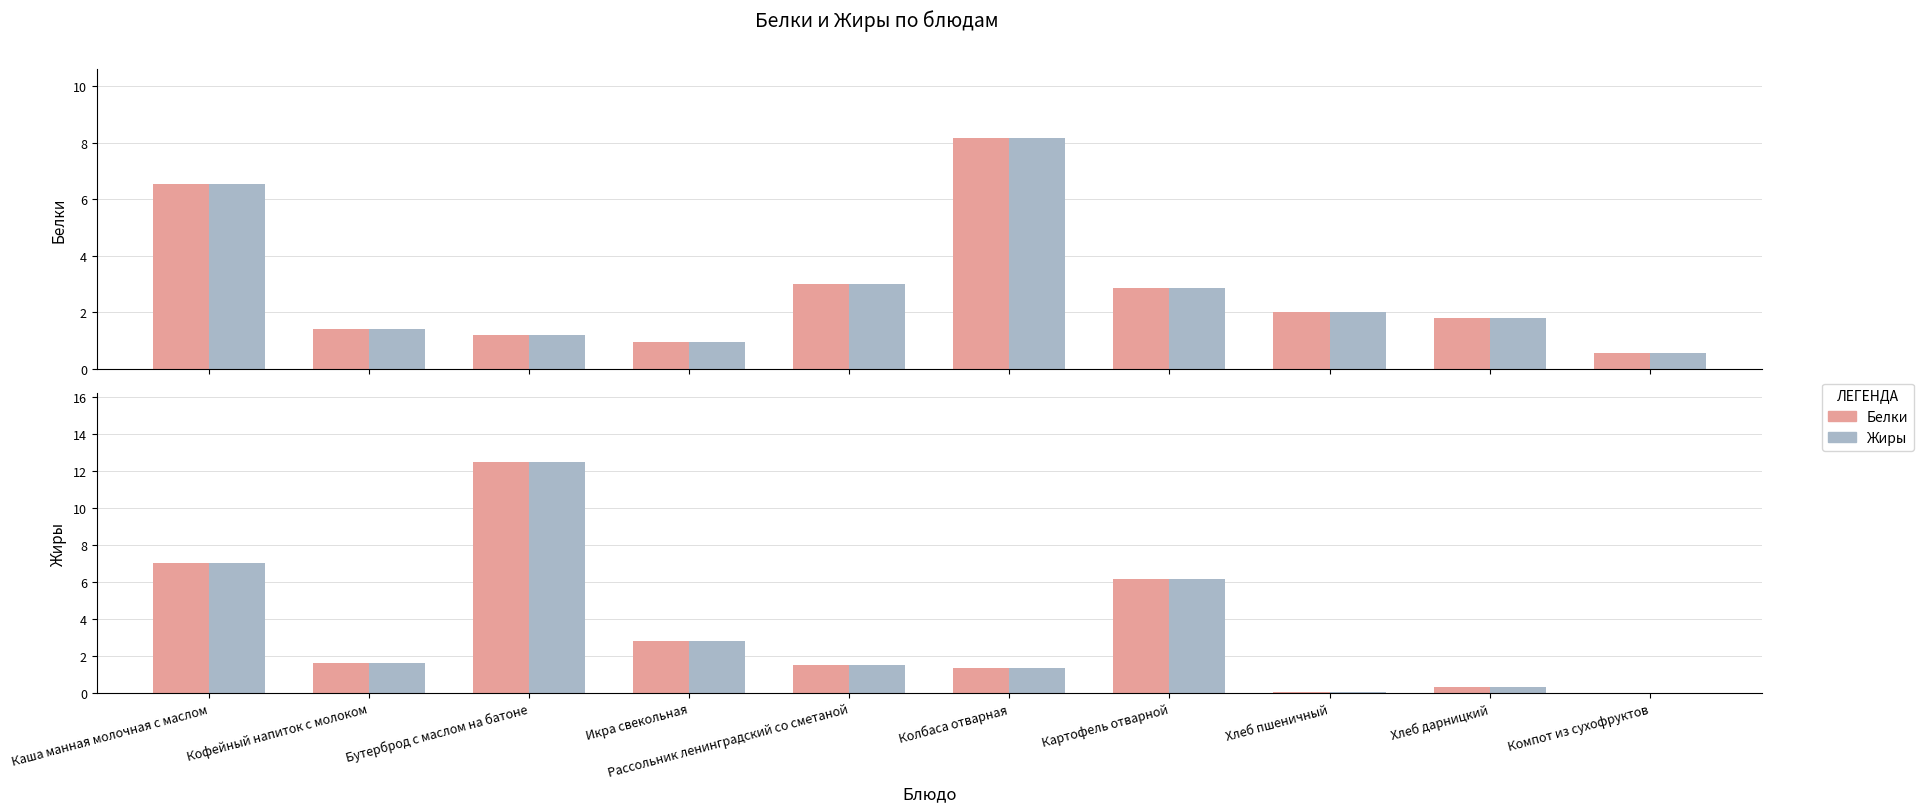

What is the sum of the Белки values at Колбаса отварная and Рассольник ленинградский со сметаной?

2.9